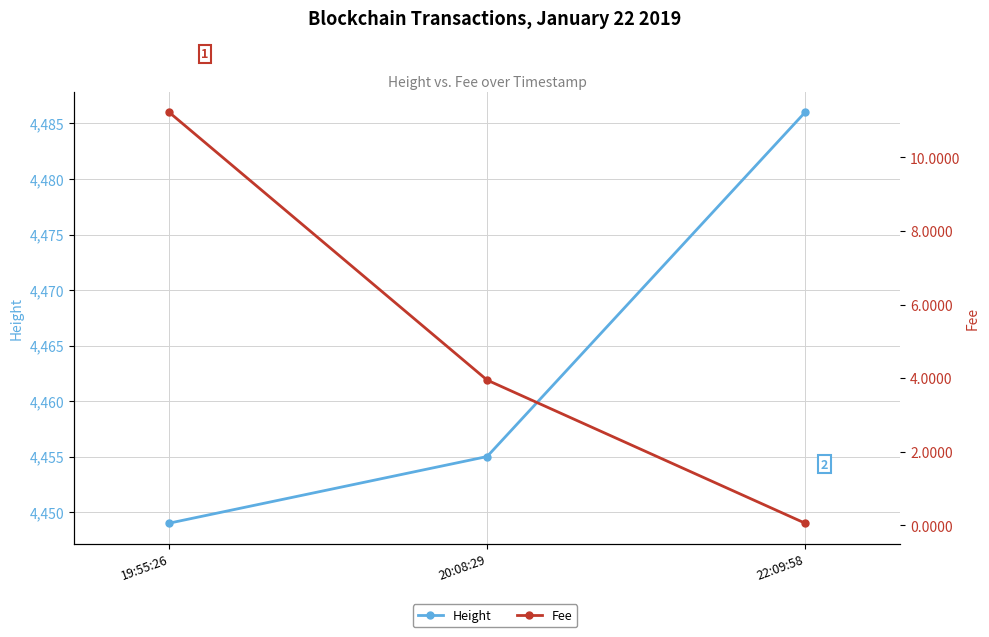

How many lines are shown in the chart?

2